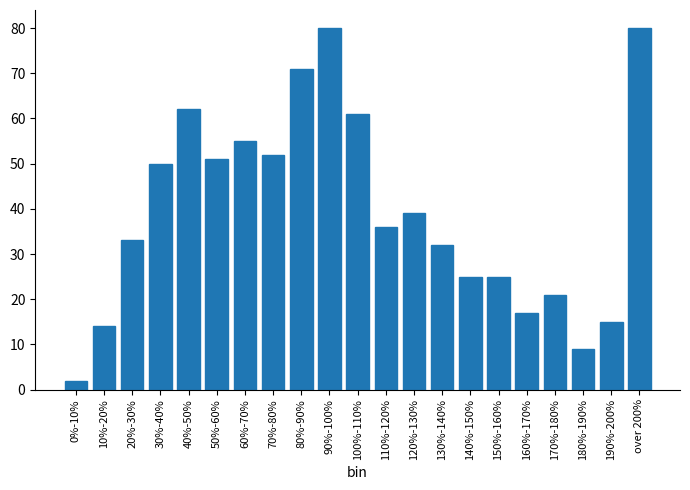

Reading left to right, transcribe all the data shown in this chart.

0%-10%=2	10%-20%=14	20%-30%=33	30%-40%=50	40%-50%=62	50%-60%=51	60%-70%=55	70%-80%=52	80%-90%=71	90%-100%=80	100%-110%=61	110%-120%=36	120%-130%=39	130%-140%=32	140%-150%=25	150%-160%=25	160%-170%=17	170%-180%=21	180%-190%=9	190%-200%=15	over 200%=80